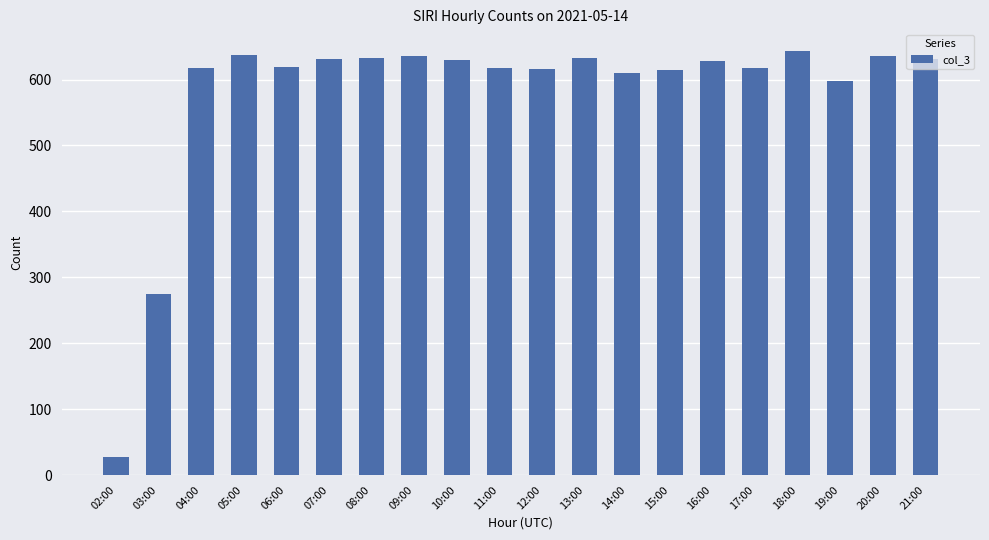

What is the label of the 13th bar from the right?

09:00